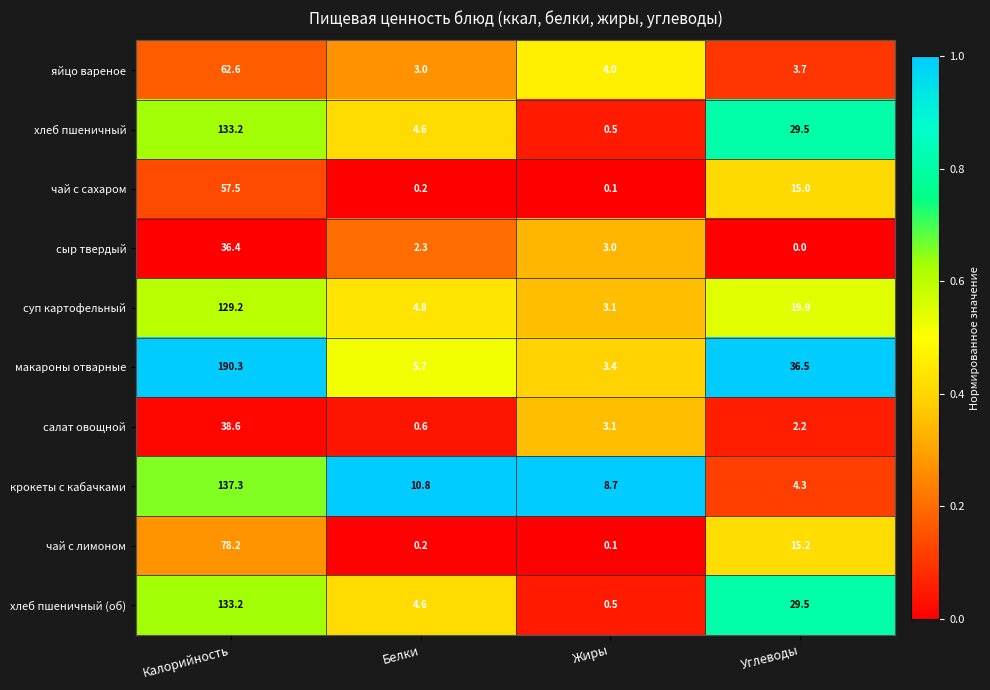

What is the total value across all series at Жиры?

26.5